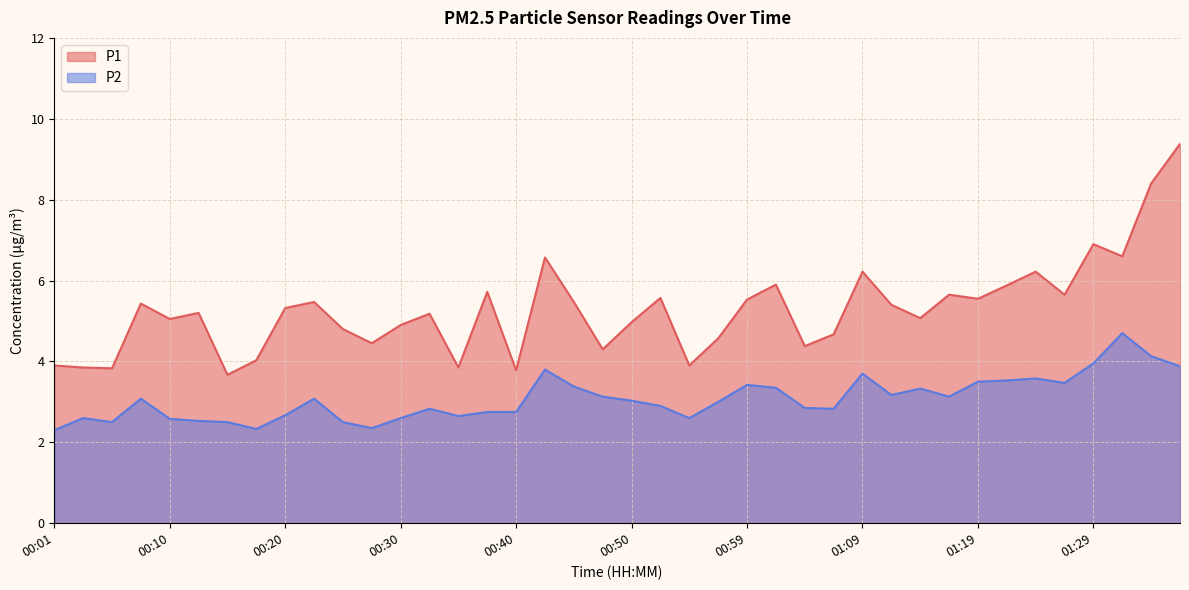

Where is the first local minimum for P1?

00:06